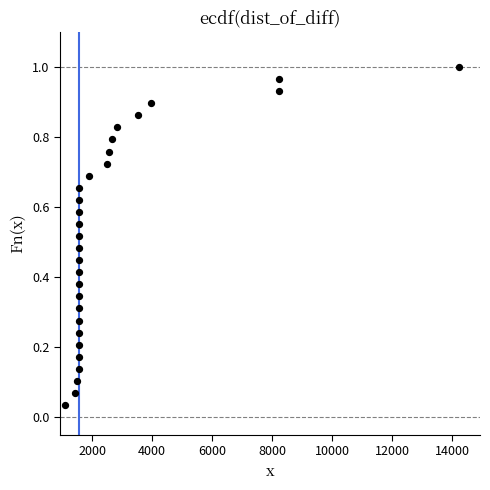

What is the range of X values (max minus min)?

13134.3